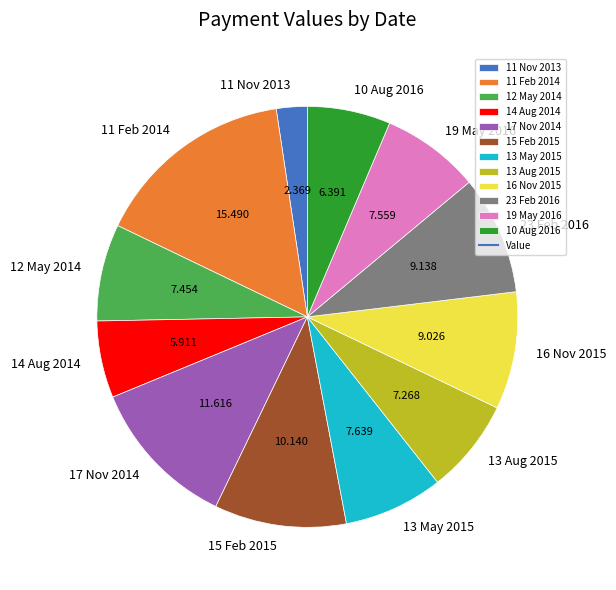

Combined, do 11 Feb 2014 and 13 Aug 2015 account for over 50%?

No